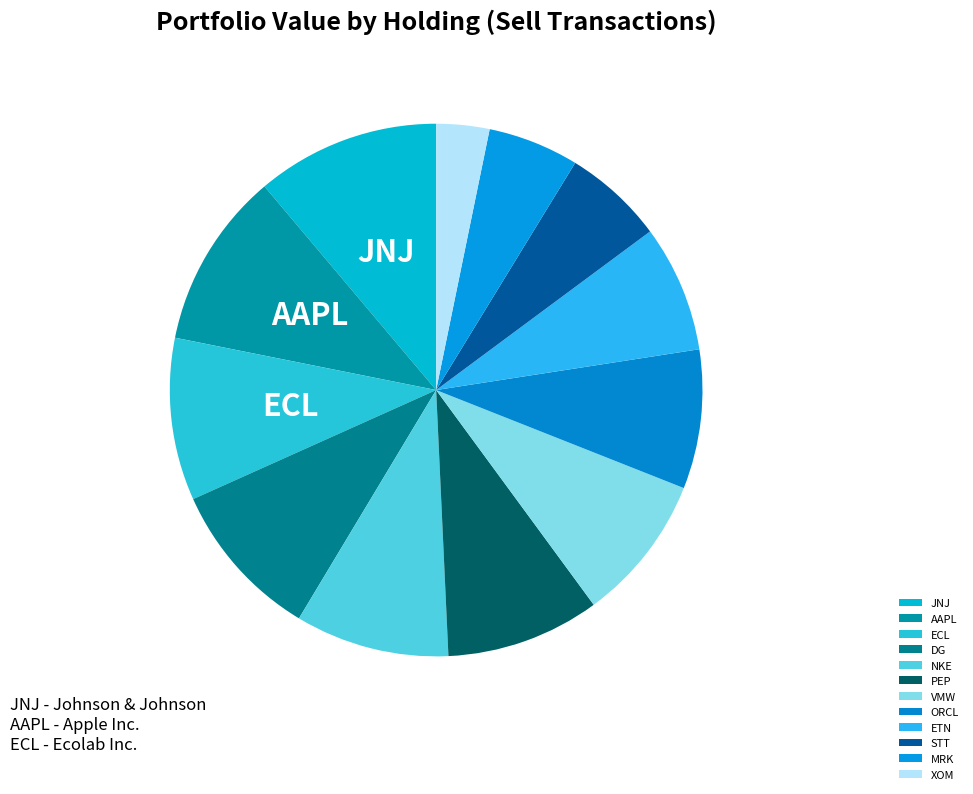

Count the number of slices in the pie.

12